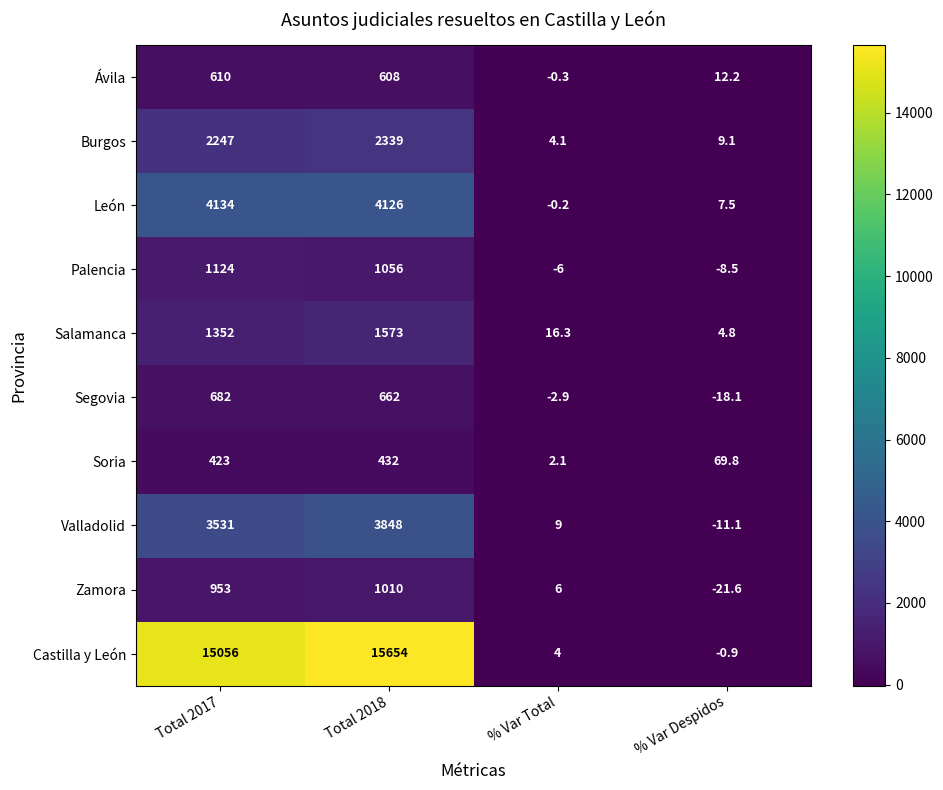

What is the difference between the maximum and minimum values in the Burgos series?

2334.9